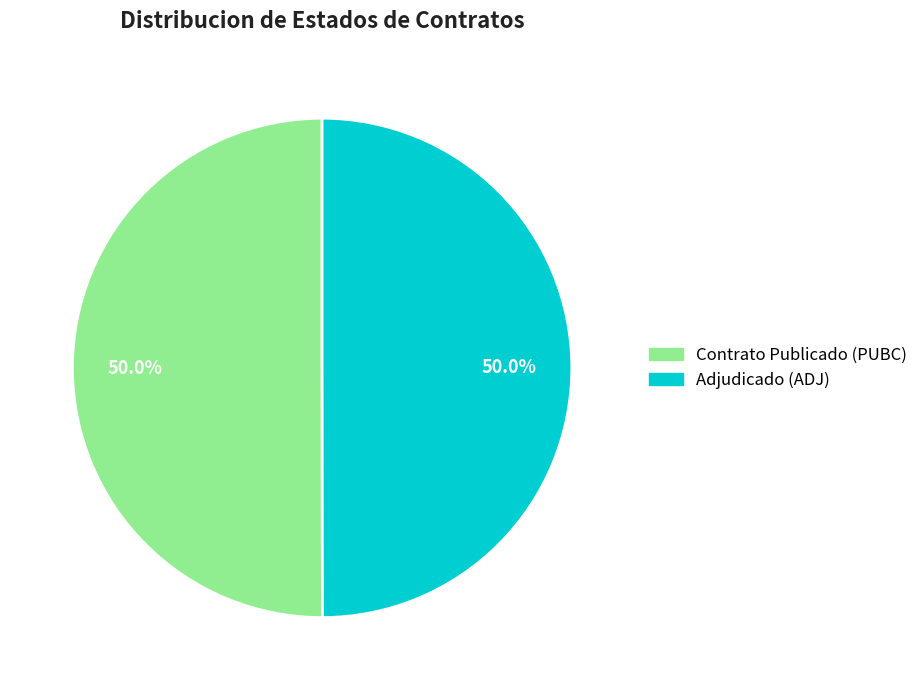

To the nearest percent, what is the average slice percentage?

50%